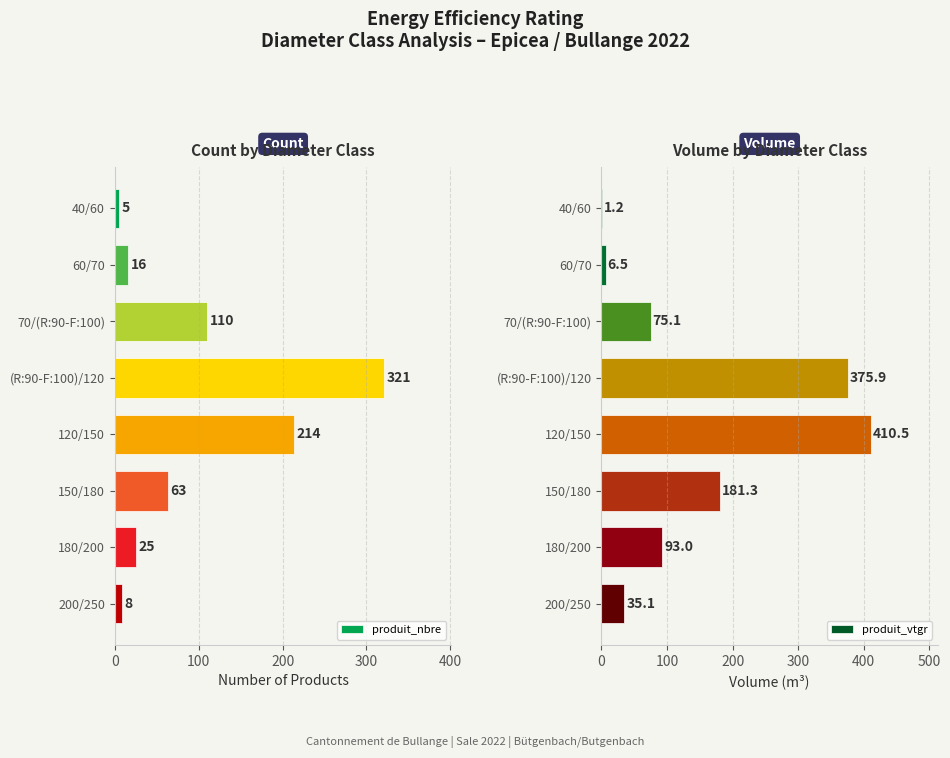

What is the greatest value displayed?

410.5